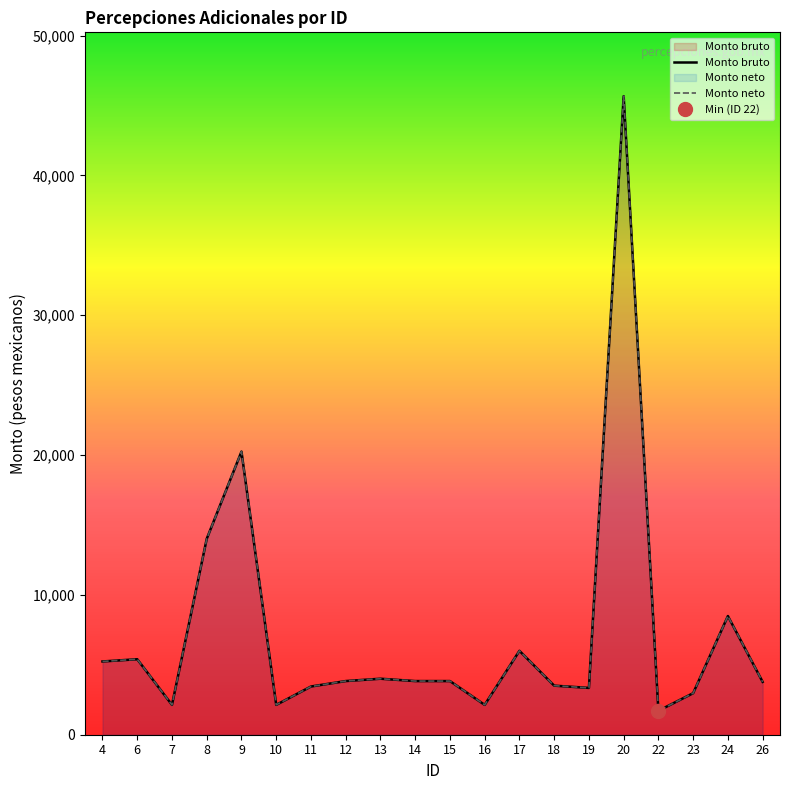

Reading left to right, transcribe all the data shown in this chart.

Monto bruto: 4=5240.0	6=5399.0	7=2134.8	8=14011.2	9=20248.9	10=2134.8	11=3448.2	12=3837.9	13=4005.7	14=3837.9	15=3837.9	16=2134.8	17=6000.5	18=3509.9	19=3348.2	20=45668.7	22=1711.4	23=2971.4	24=8487.6	26=3780.8
Monto neto: 4=5240.0	6=5399.0	7=2134.8	8=14011.2	9=20248.9	10=2134.8	11=3448.2	12=3837.9	13=4005.7	14=3837.9	15=3837.9	16=2134.8	17=6000.5	18=3509.9	19=3348.2	20=45668.7	22=1711.4	23=2971.4	24=8487.6	26=3780.8